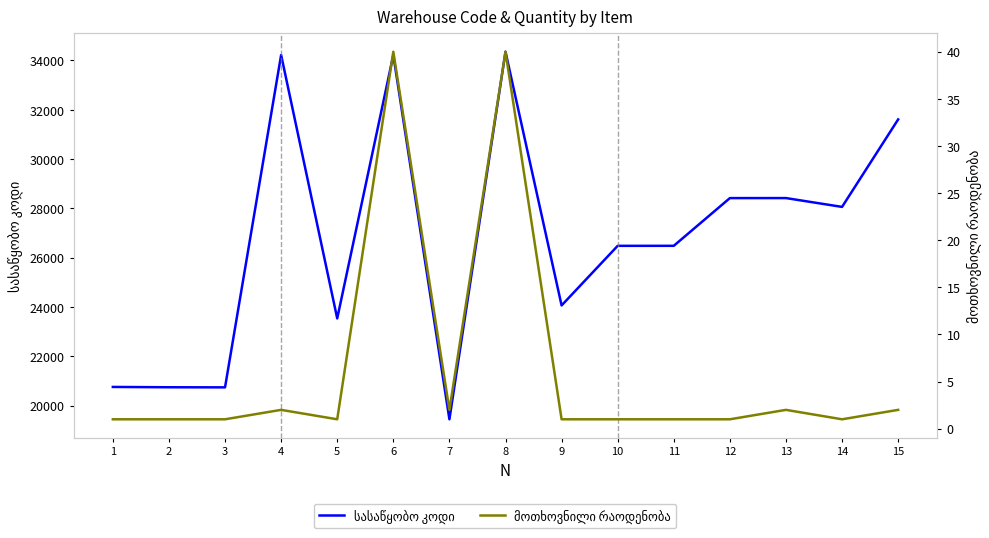

Which series has the largest total across all categories?

სასაწყობო კოდი